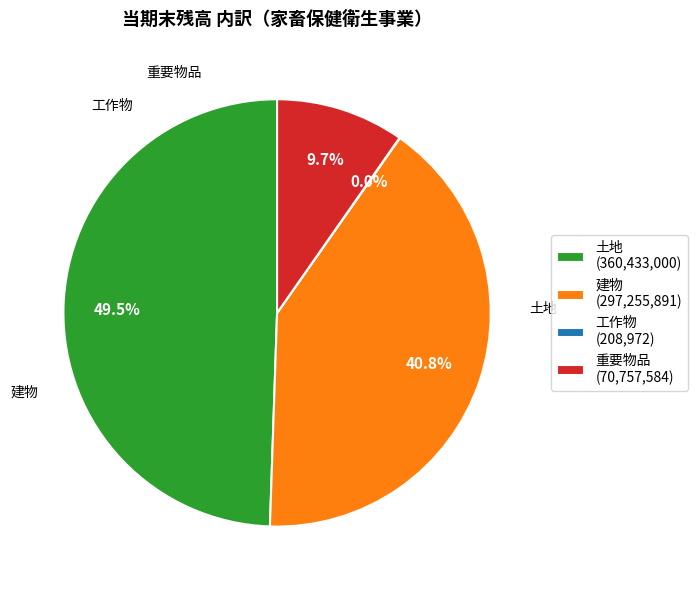

What is the largest slice in the pie chart?

土地 (360,433,000)